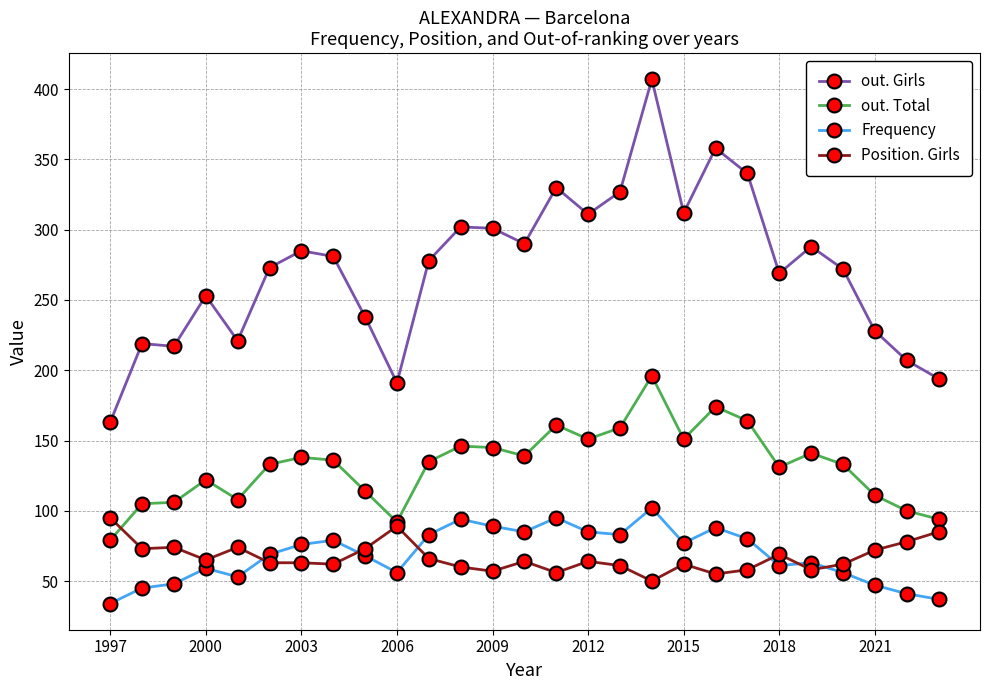

What is the value of the Frequency point at the 24th from the left?

56